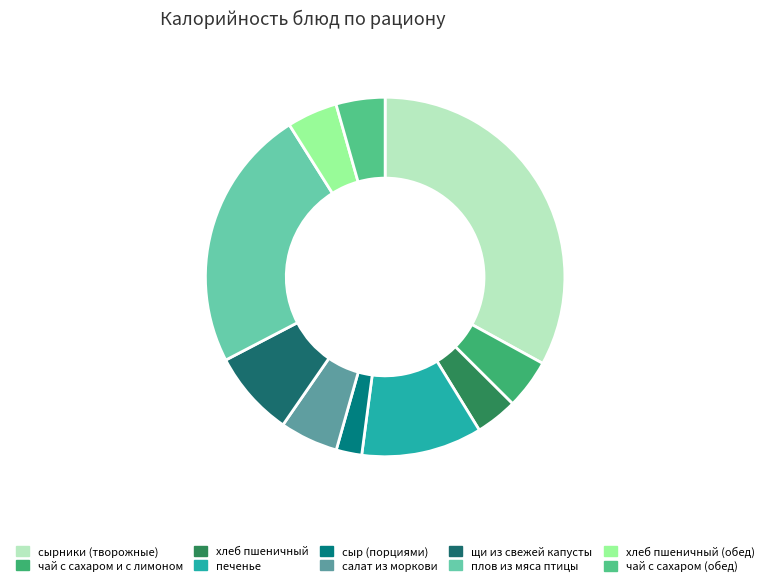

Does хлеб пшеничный represent more than half of the total?

No